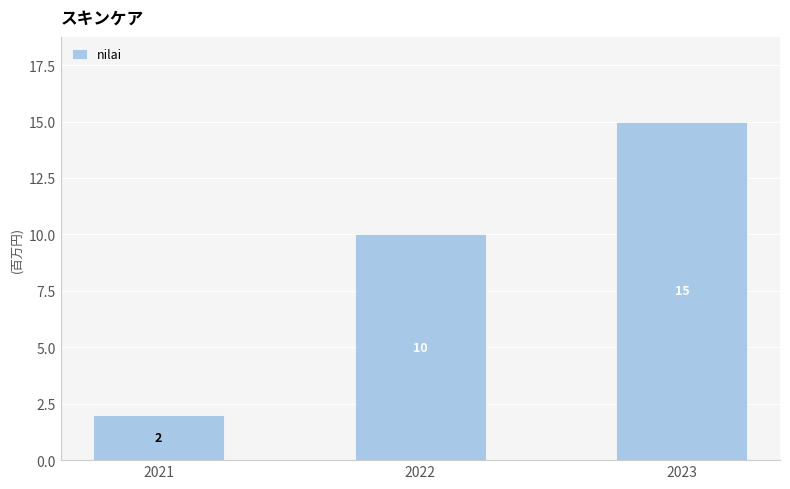

What is the maximum value shown in the chart?

15